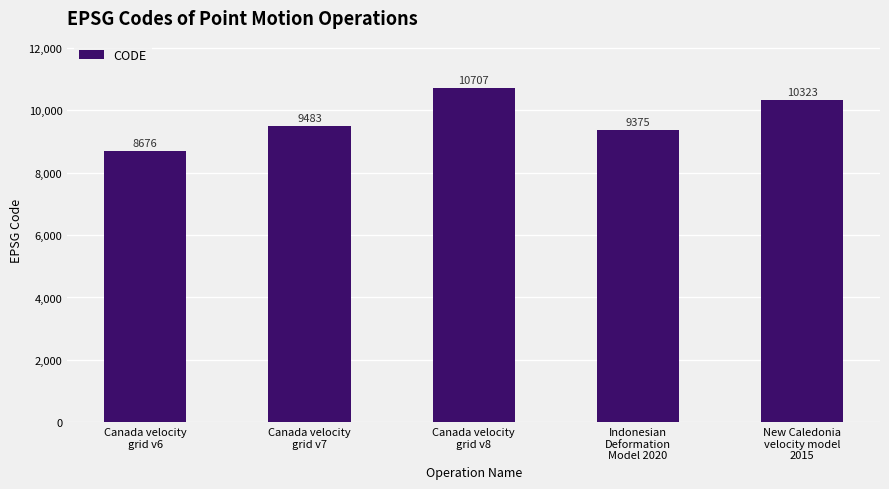

What is the label of the 5th bar from the left?

New Caledonia
velocity model
2015